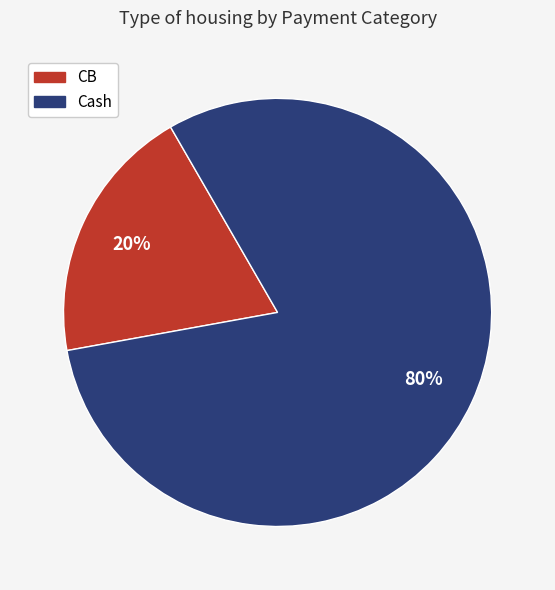

What percentage is the Cash slice, to the nearest percent?

80%